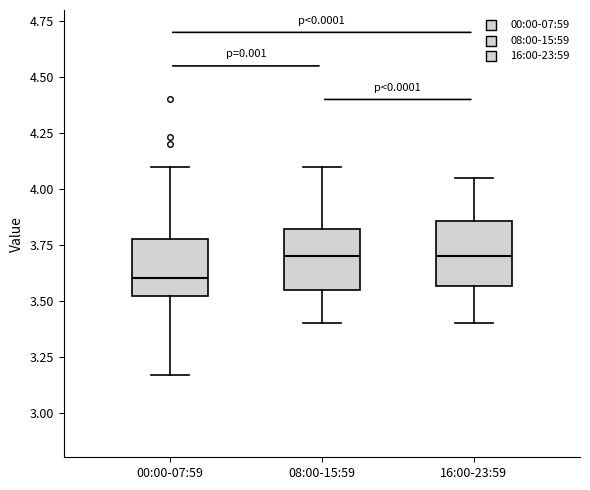

Reading left to right, transcribe this box plot: for each box, give where its median line is, the range the box spans, and where its two whiskers end, as read against the y-axis. The values are not printed on the chart, so give them approximately, as read against the axis.

00:00-07:59: median 3.60, box 3.50 to 3.80, whiskers 3.15 to 4.10
08:00-15:59: median 3.70, box 3.55 to 3.80, whiskers 3.40 to 4.10
16:00-23:59: median 3.70, box 3.55 to 3.85, whiskers 3.40 to 4.05